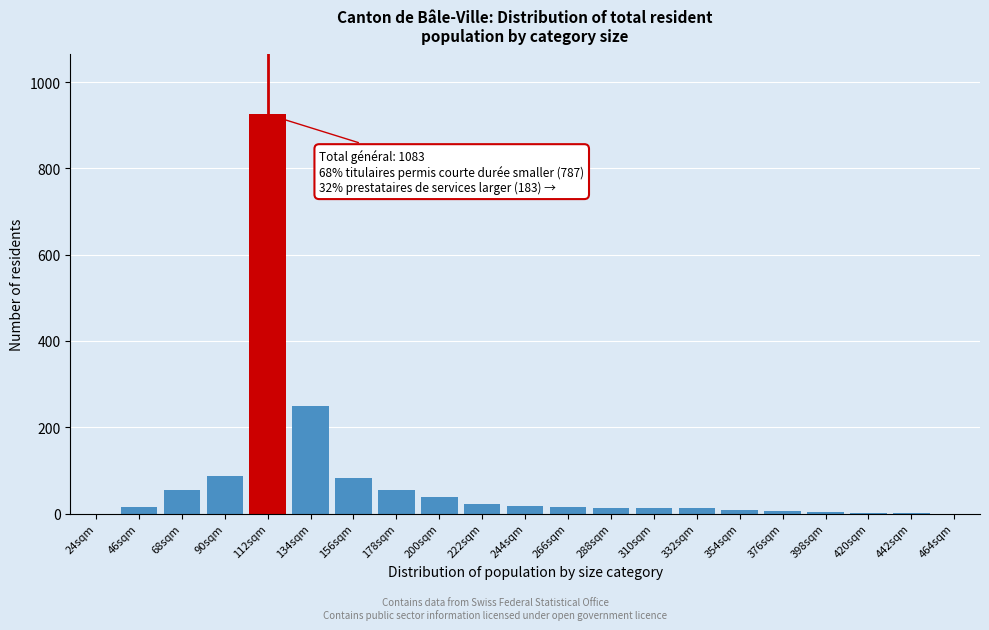

Read the value at 200sqm.

38